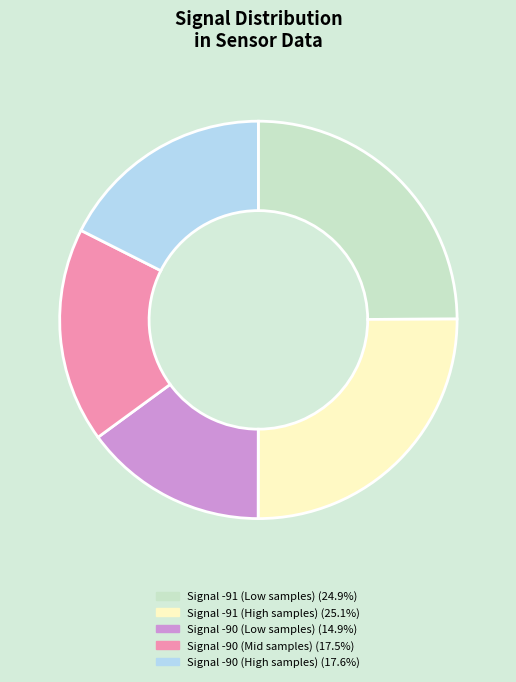

Is there any slice that represents more than half of the pie?

No